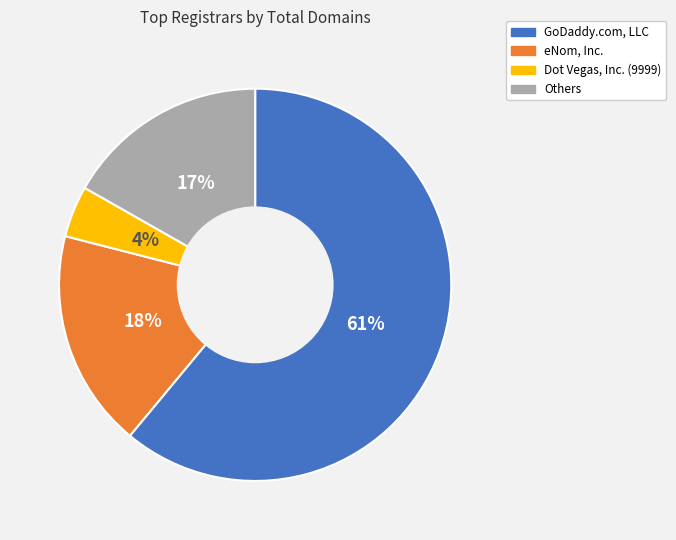

Is there any slice that represents more than half of the pie?

Yes